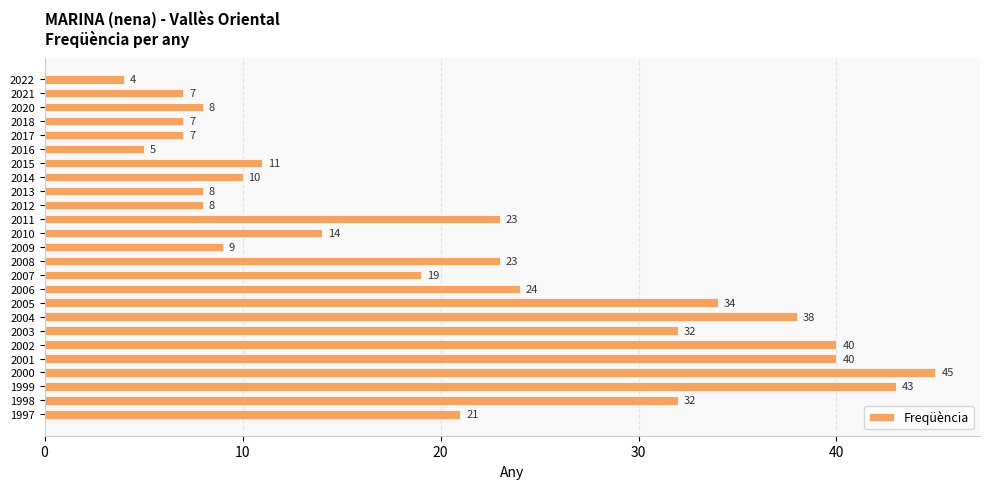

What is the change in value from 1998 to 1997?

-11